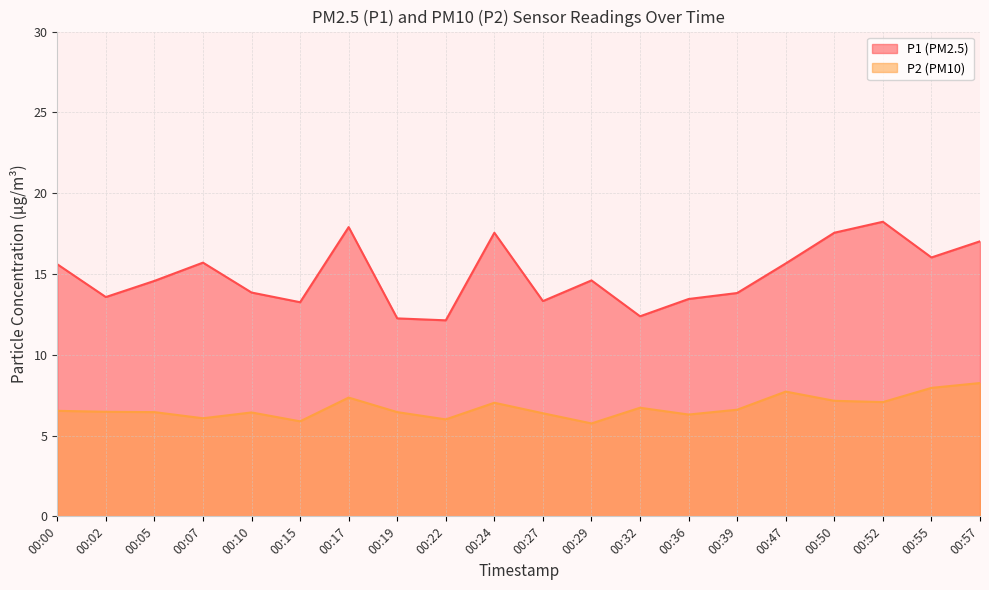

What is the difference between the maximum and second lowest values in the P1 series?

6.0